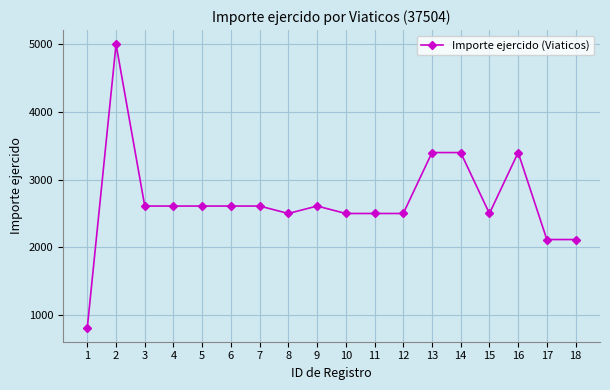

Does the chart display data point markers on the line(s)?

Yes